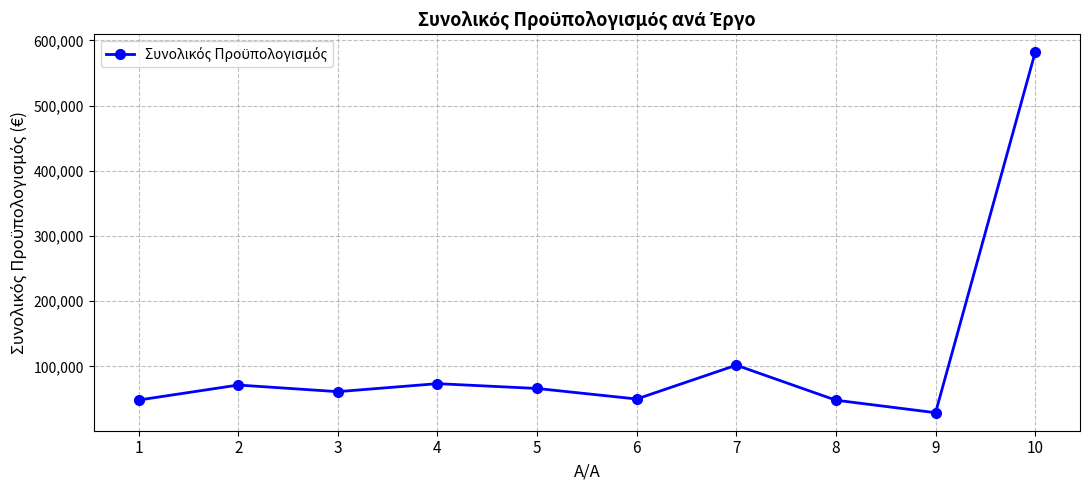

Read the value at 5.

66160.0